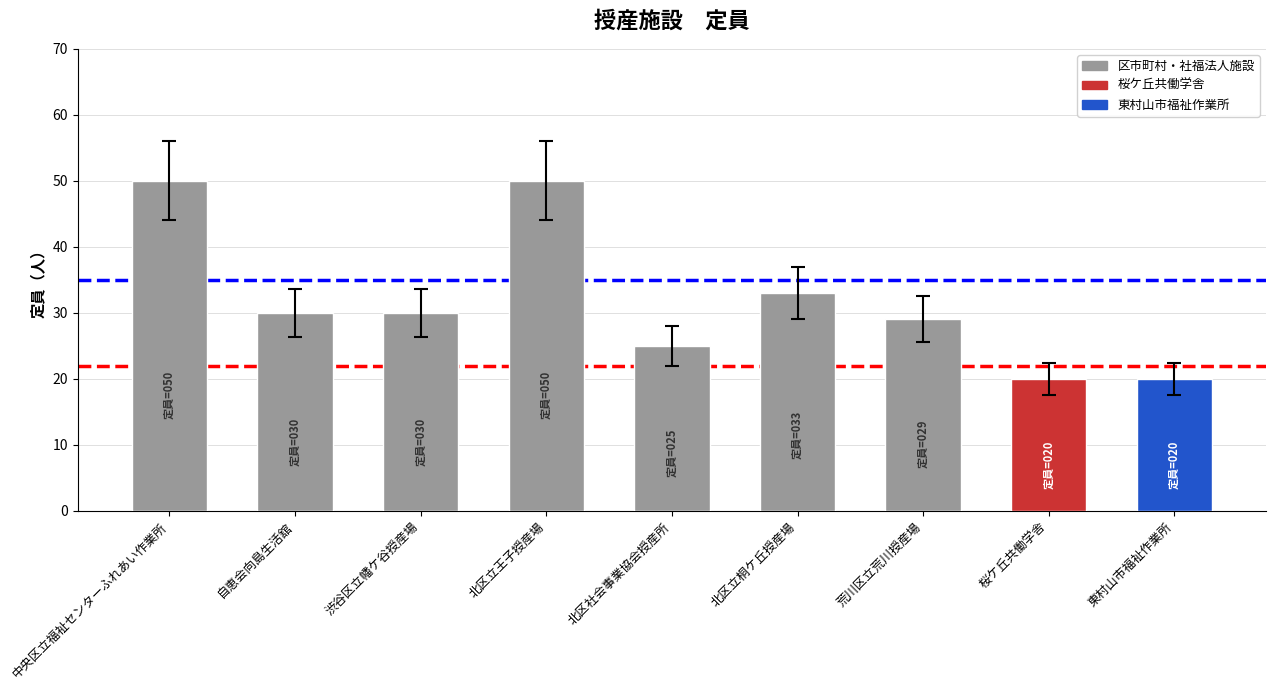

What is the ratio of the value at 自恵会向島生活舘 to the value at 中央区立福祉センターふれあい作業所?

0.6